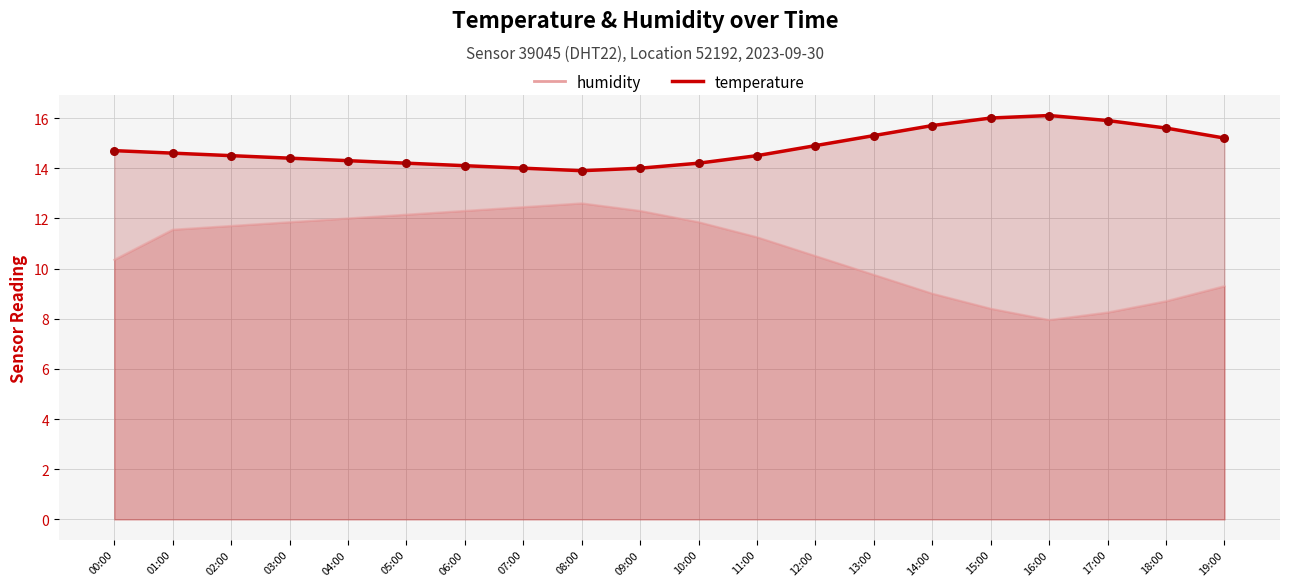

What are all the series names shown in the legend?

humidity, temperature